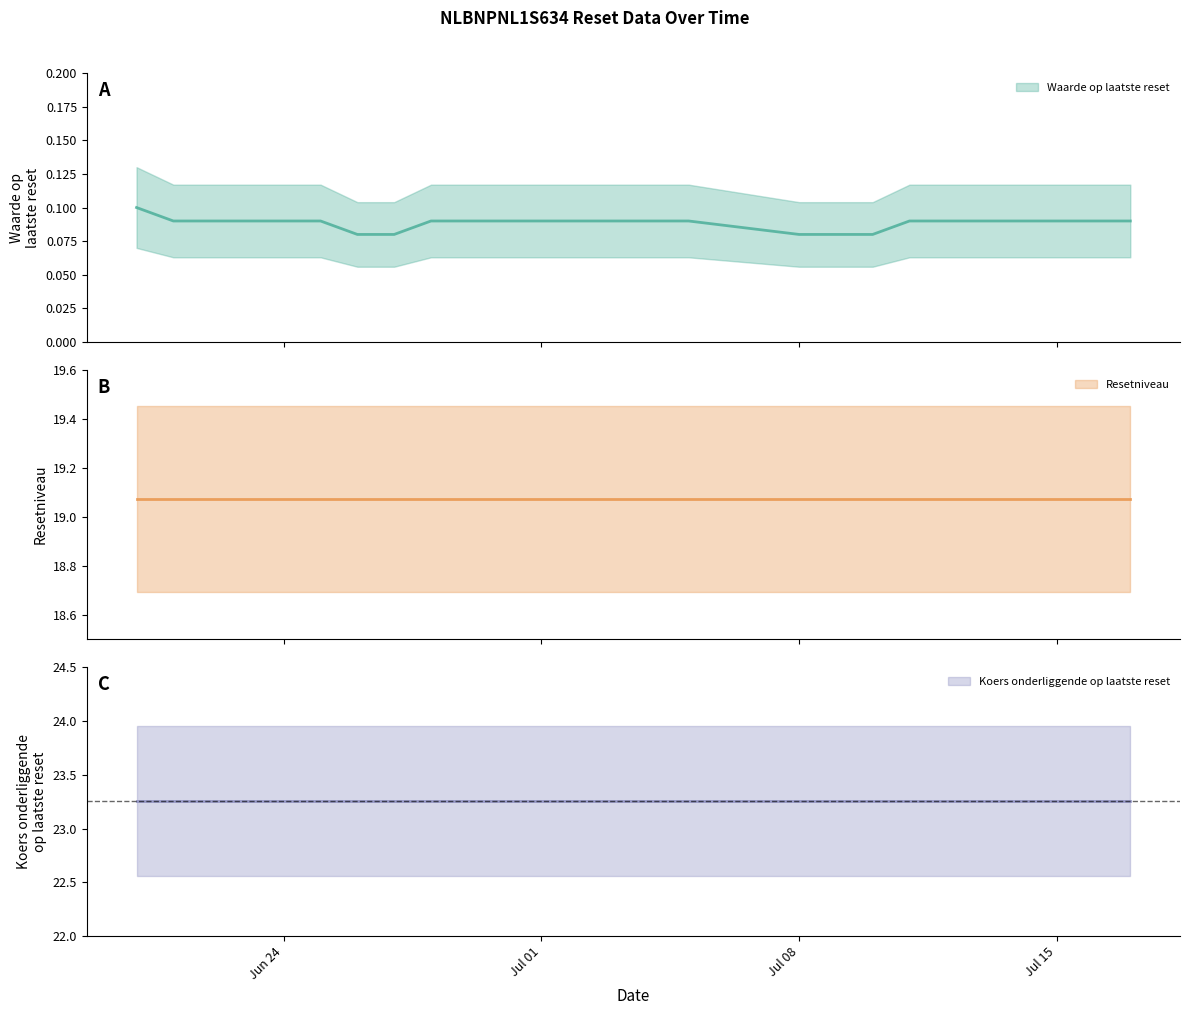

What is the total value across all series at 2024-07-10?

42.4